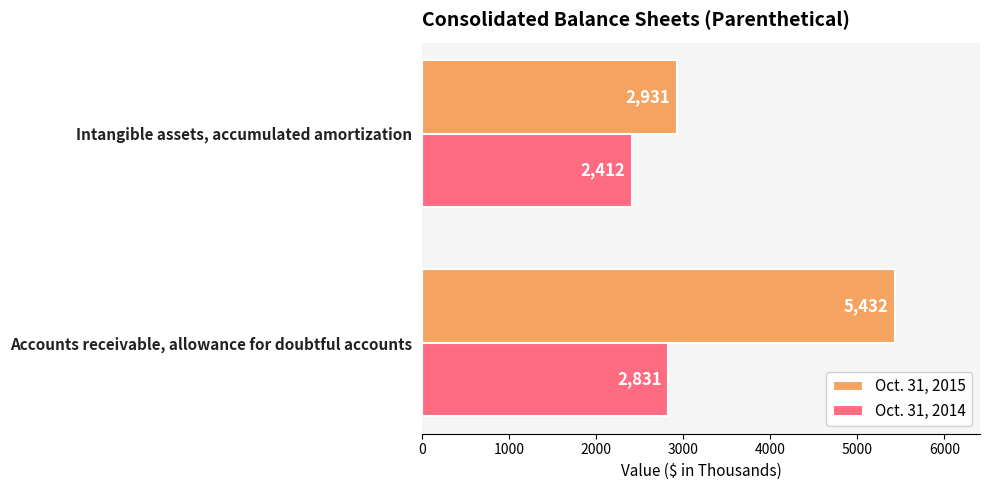

Rank the series by their average value, from highest to lowest.

Oct. 31, 2015, Oct. 31, 2014